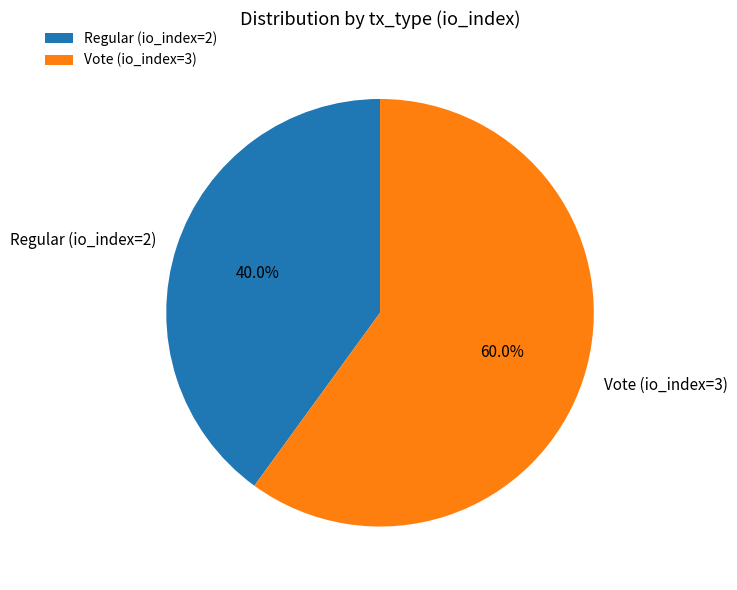

Is there a majority slice in this chart?

Yes